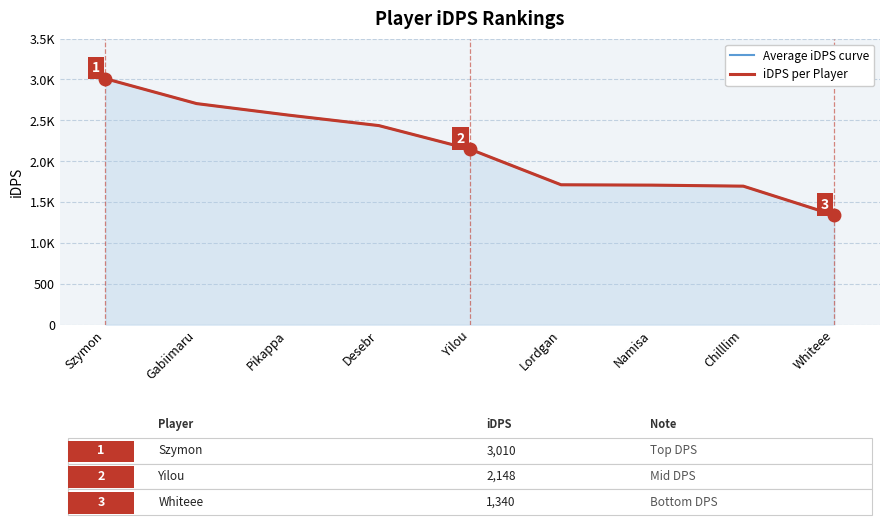

The Average iDPS curve series shows 3009.9 at Szymon. True or false?

True